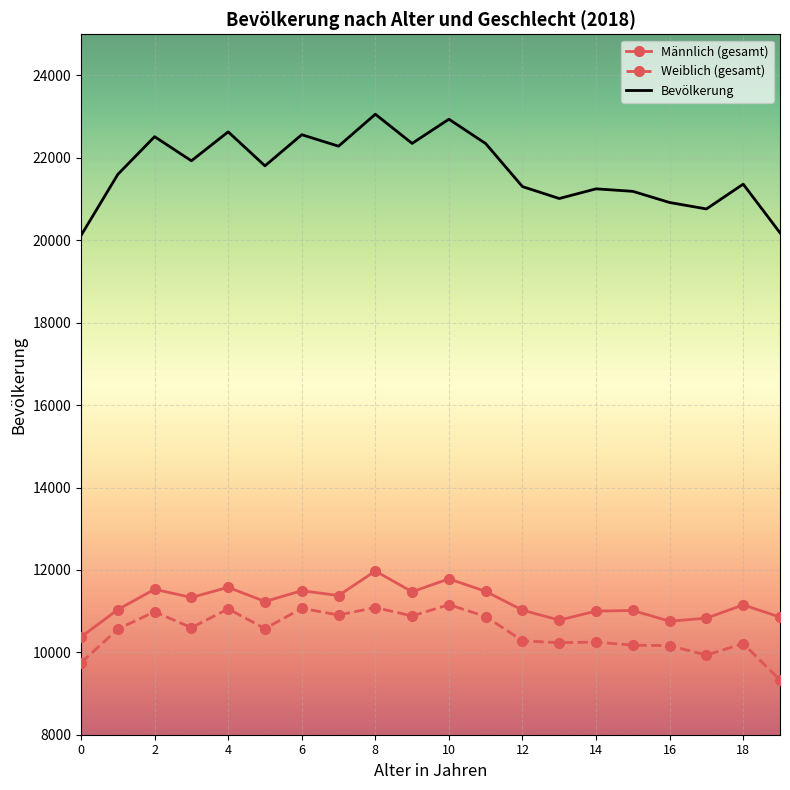

What is the greatest value displayed?

23060